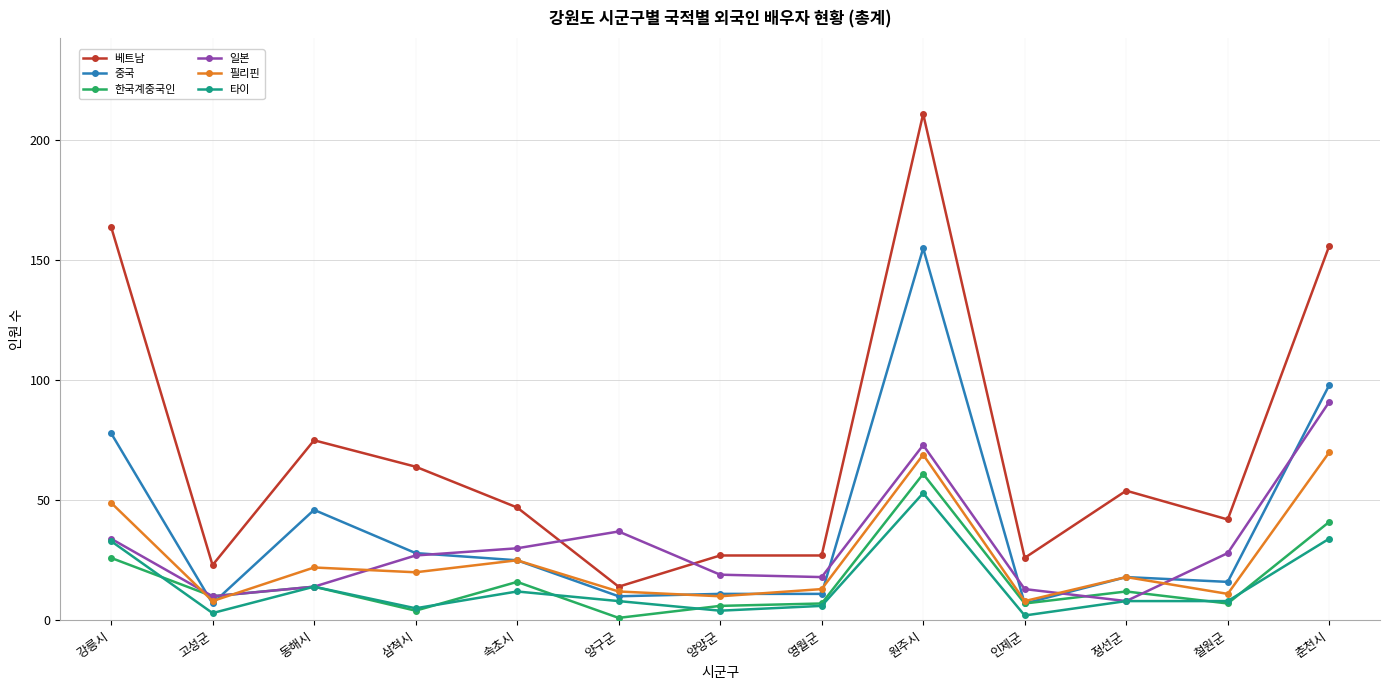

Is it true that 한국계중국인 equals 10 at 고성군?

True